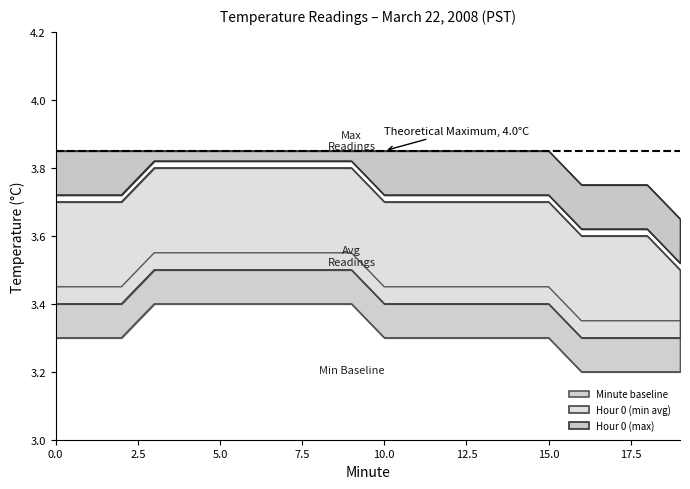

Between 6 and 1, which is larger?

6